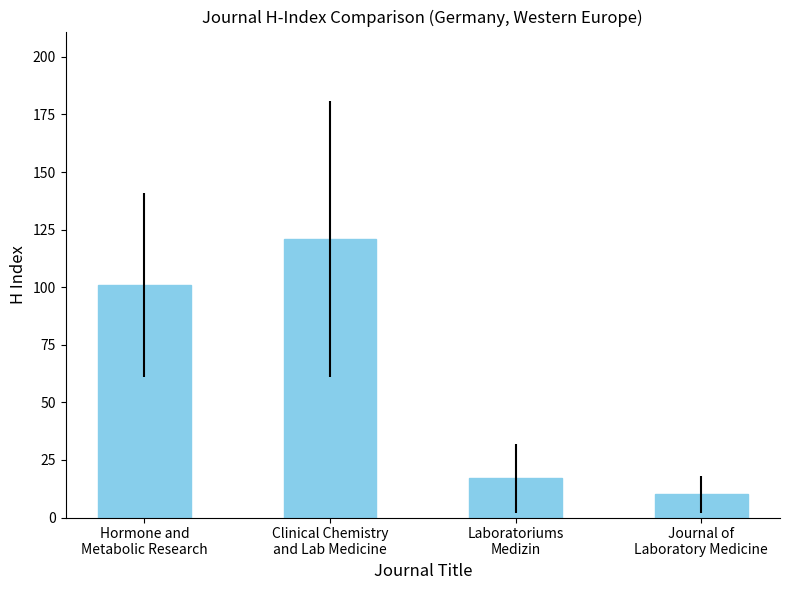

What is the ratio of the value at Journal of
Laboratory Medicine to the value at Hormone and
Metabolic Research?

0.1